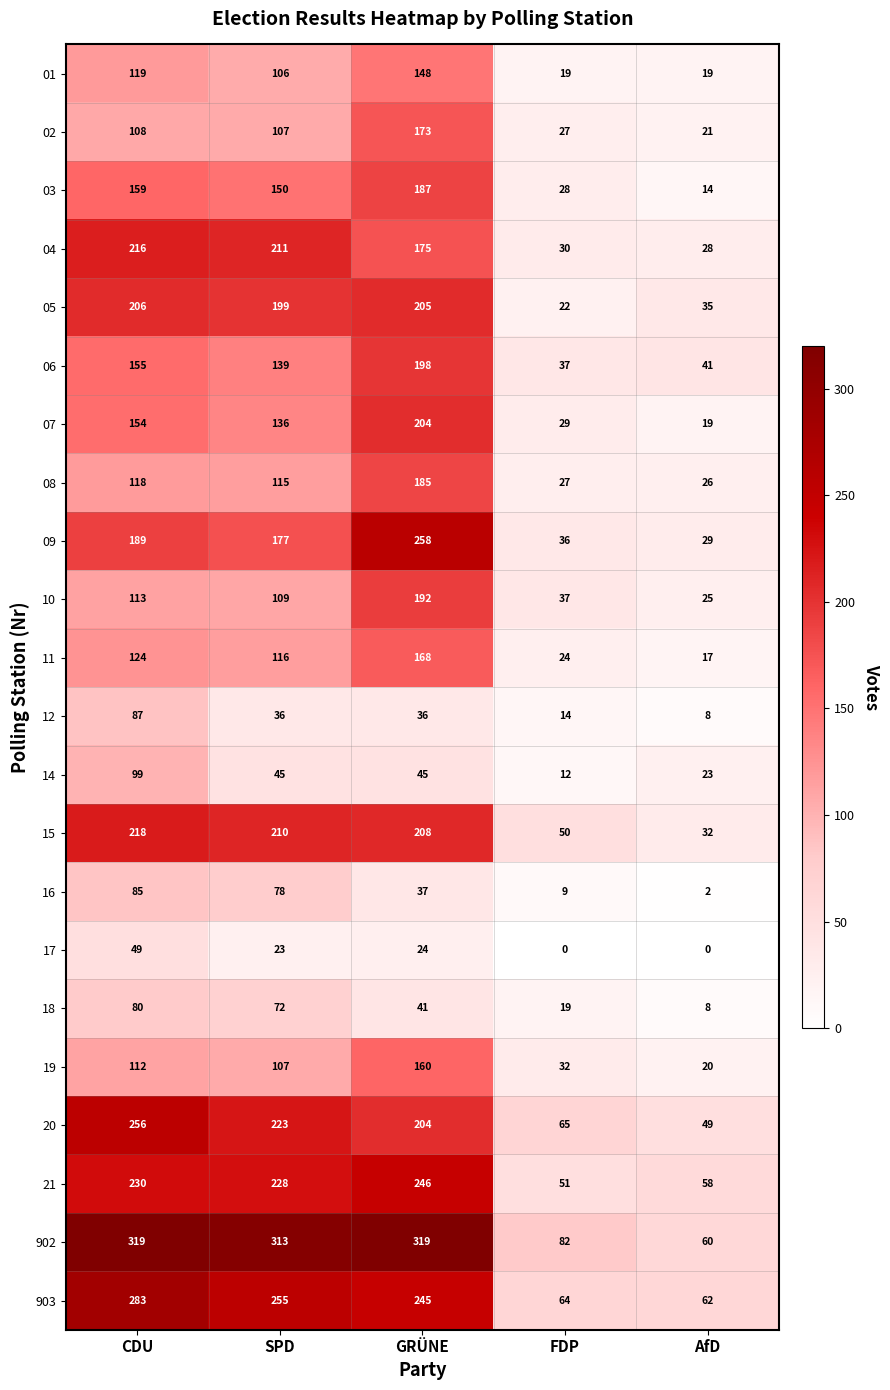

Which series has the largest total across all categories?

902